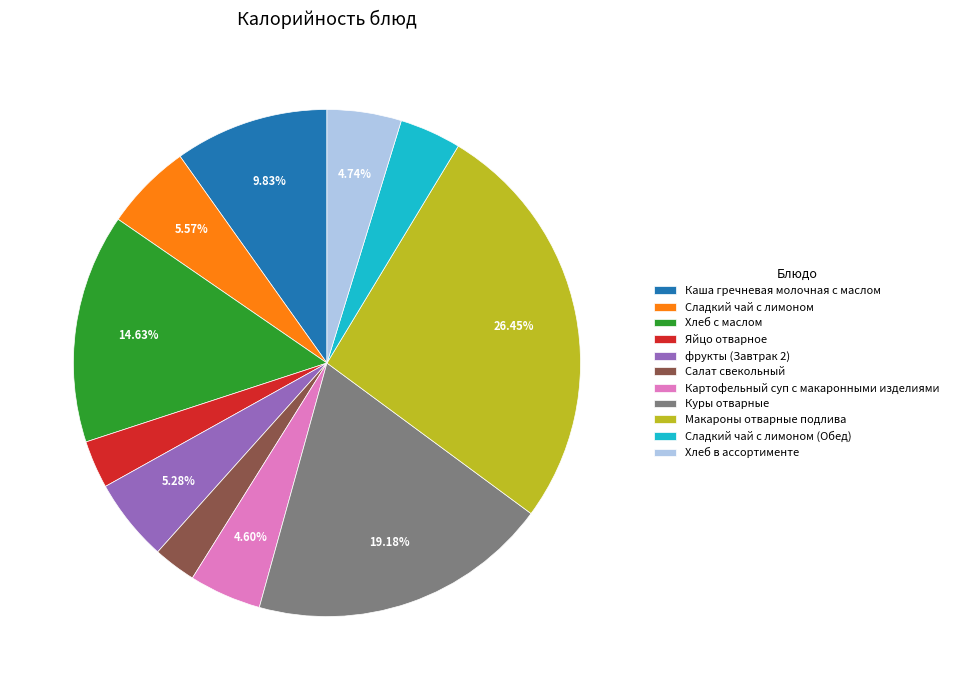

Combined, do Каша гречневая молочная с маслом and Хлеб в ассортименте account for over 50%?

No